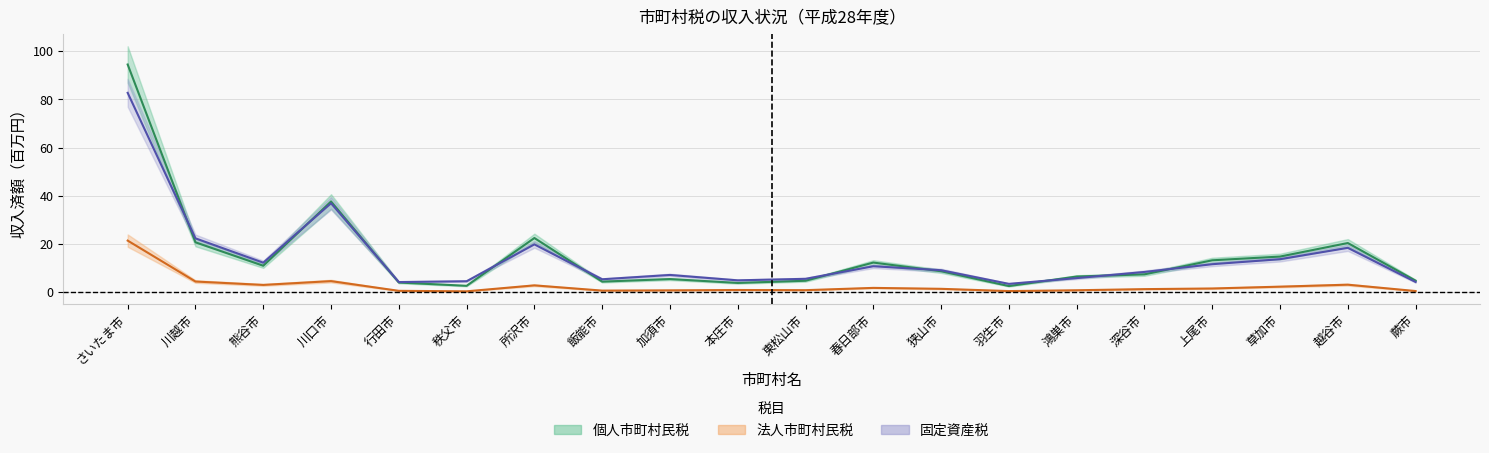

Which series changed the most between 飯能市 and 深谷市?

固定資産税